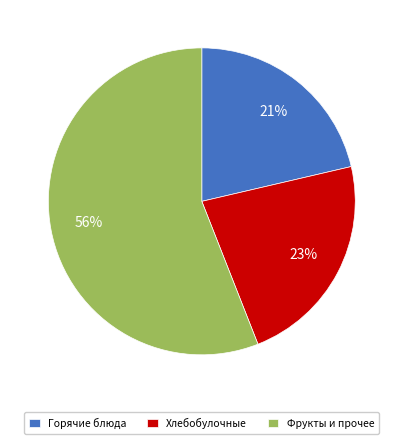

To the nearest percent, what is the combined percentage of Хлебобулочные and Фрукты и прочее?

79%